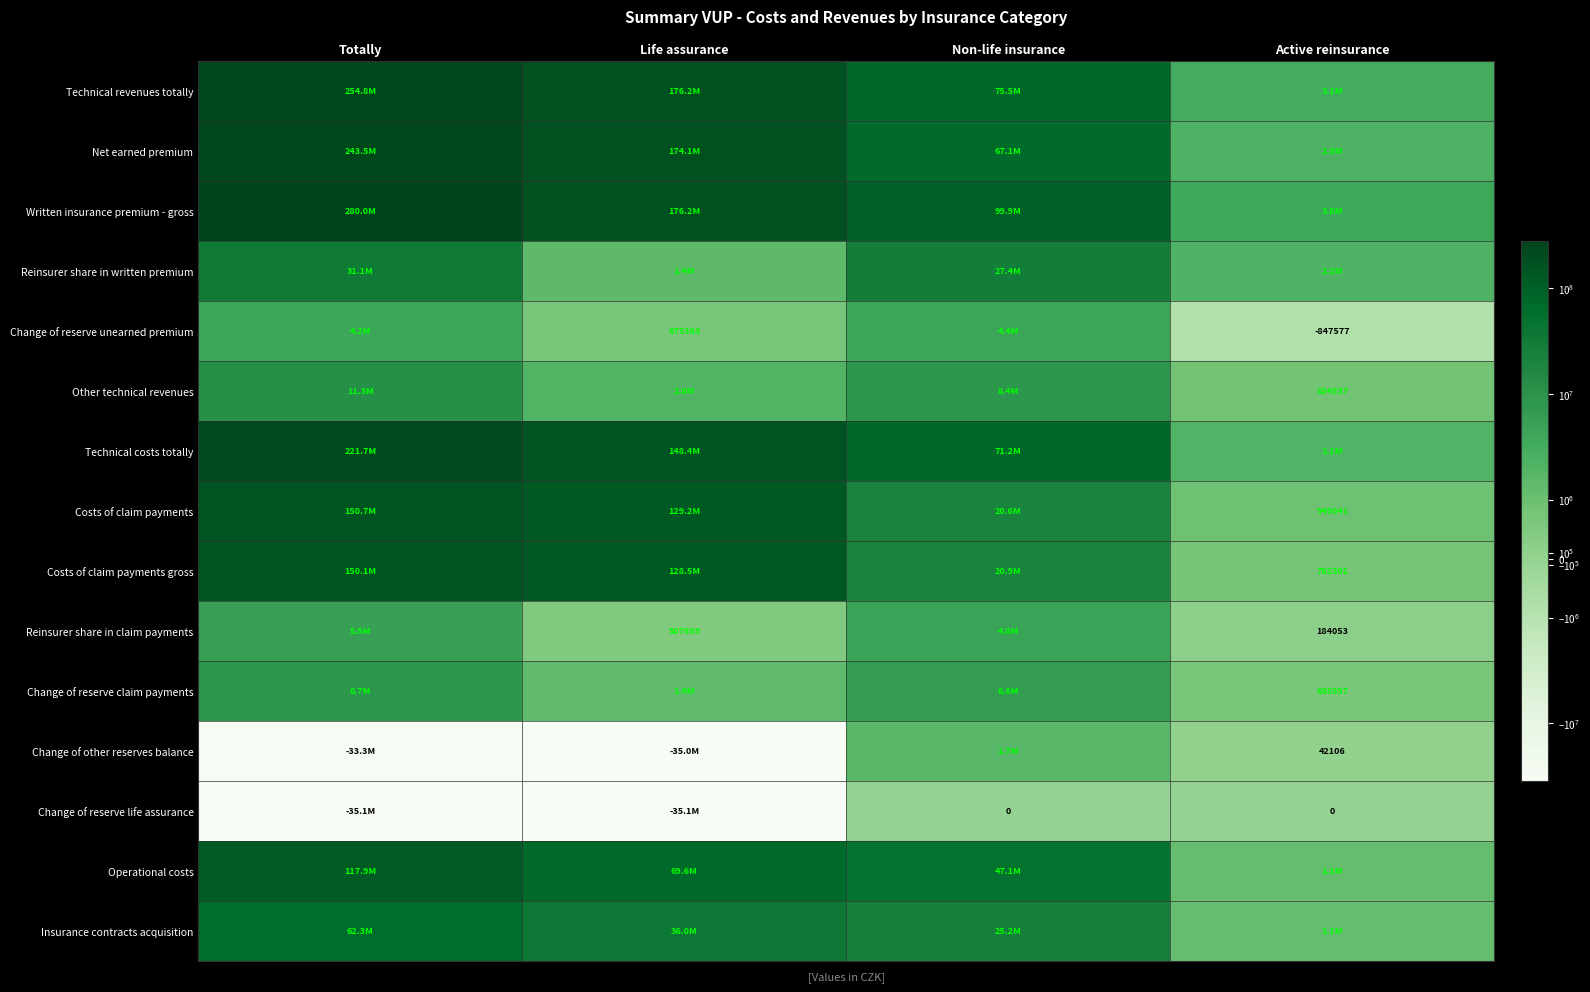

List the labels in order of Costs of claim payments gross value, smallest first.

Active reinsurance, Non-life insurance, Life assurance, Totally